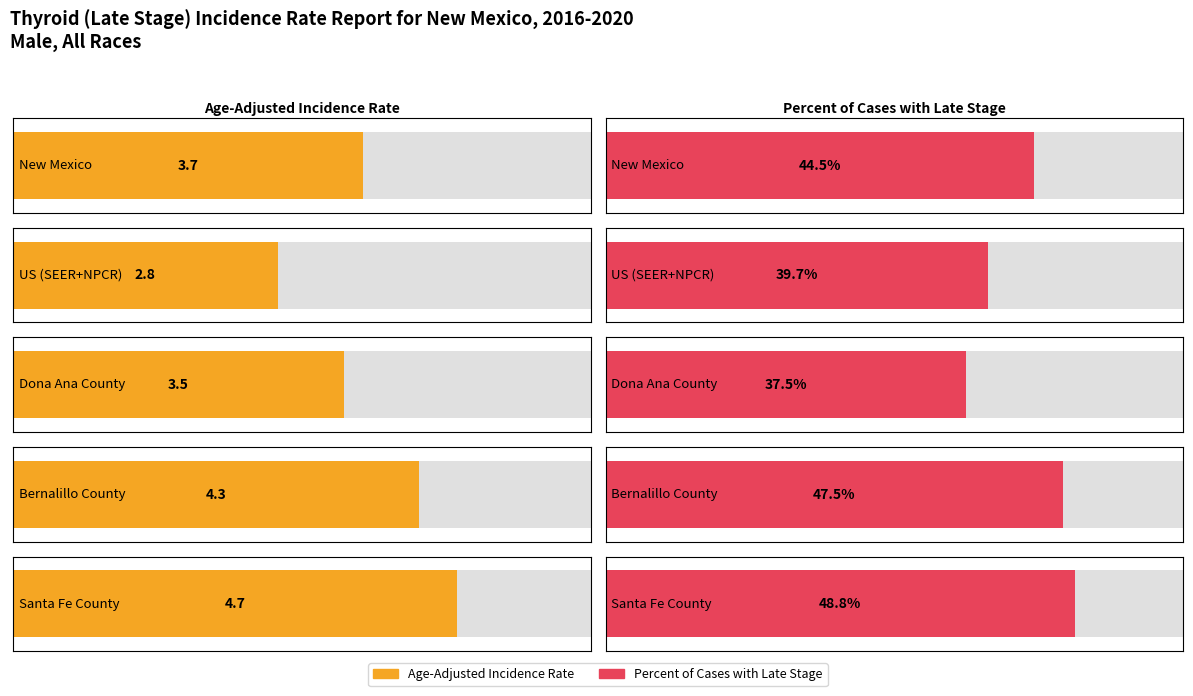

What is the difference between the maximum and minimum values in the Percent of Cases with Late Stage series?

11.3